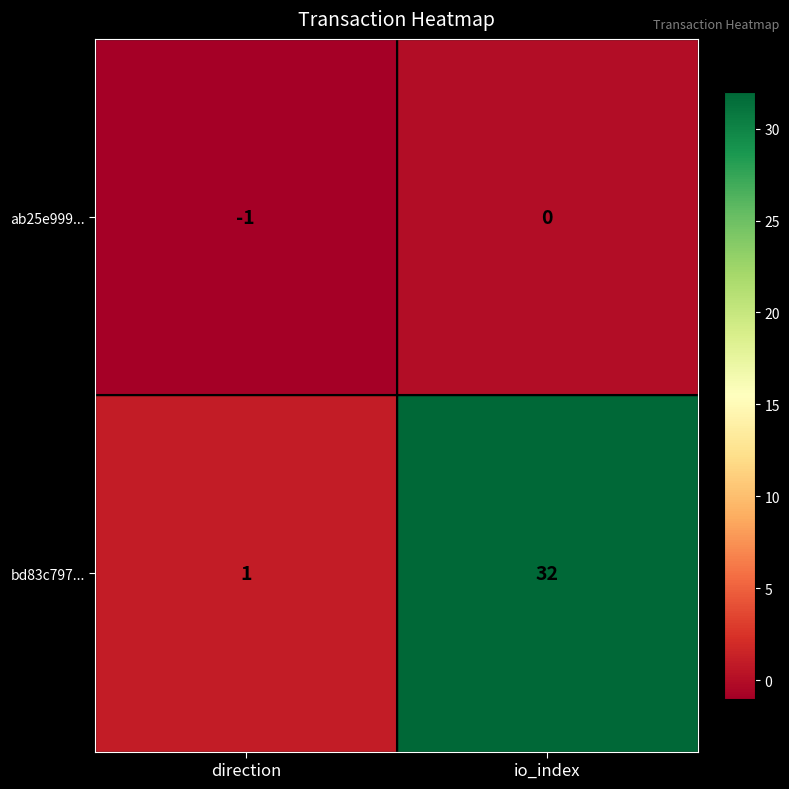

Which series has the widest spread of values?

bd83c797...